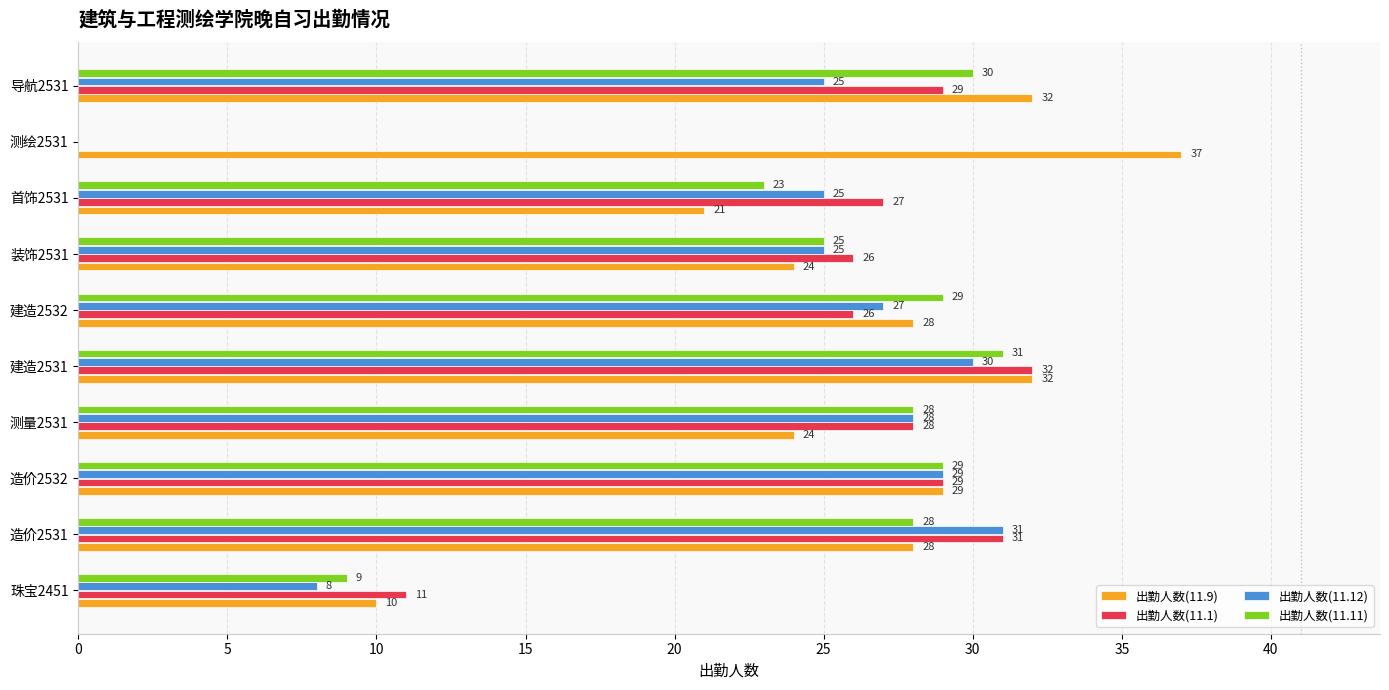

At which category is the sum across all series the highest?

建造2531